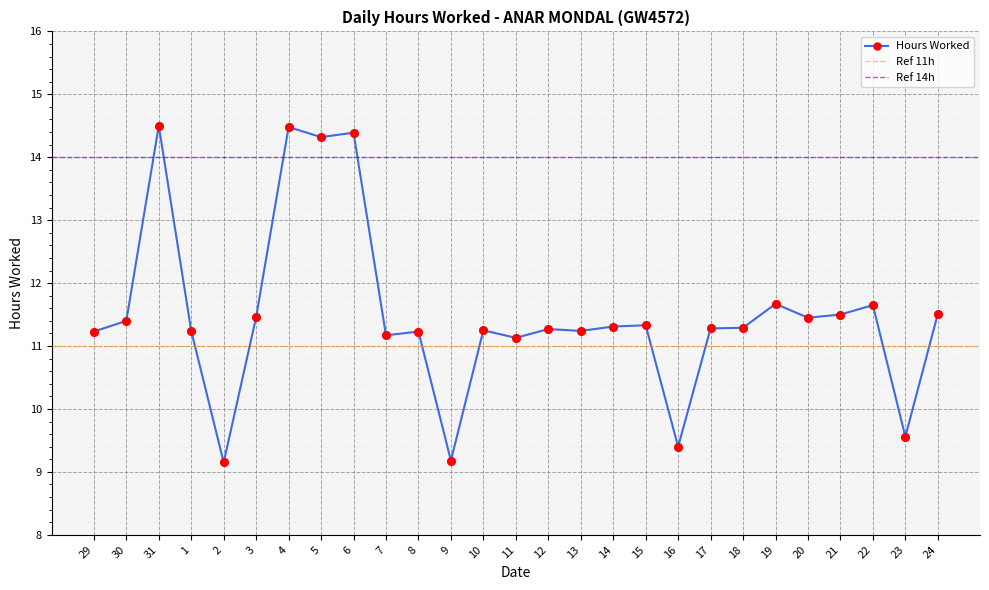

Approximately how many times larger is the value at 8 compared to 29?

1.0